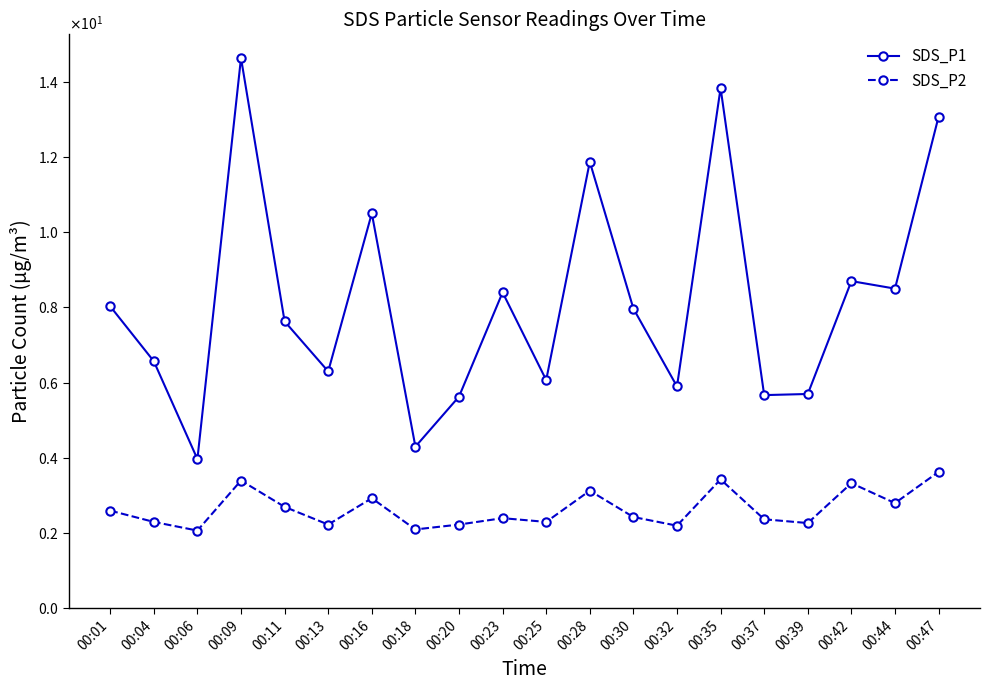

Between 00:28 and 00:44, which series saw the biggest shift?

SDS_P1